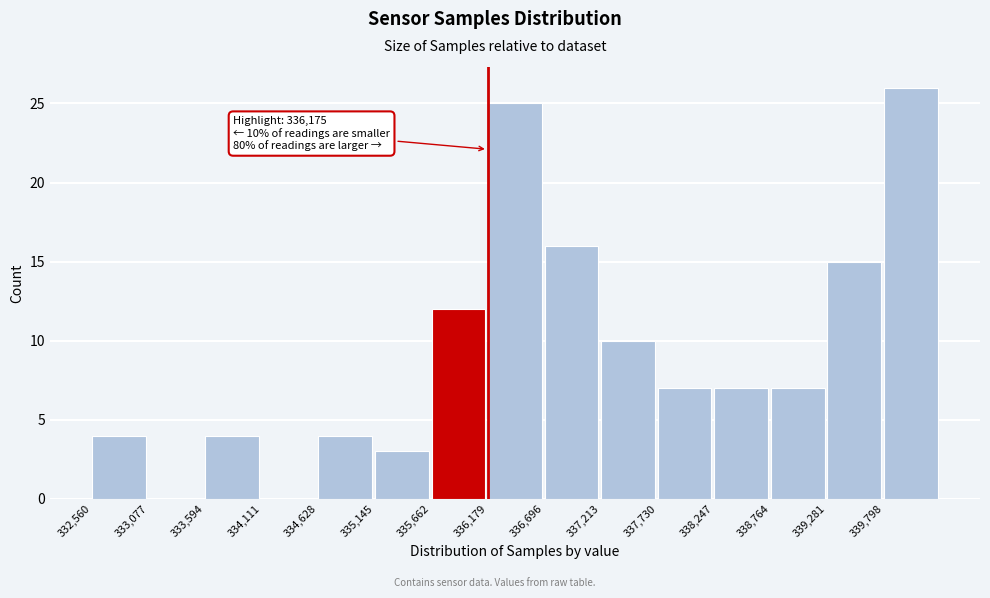

Over which range of the x-axis is the bar tallest?

339800 to 340300